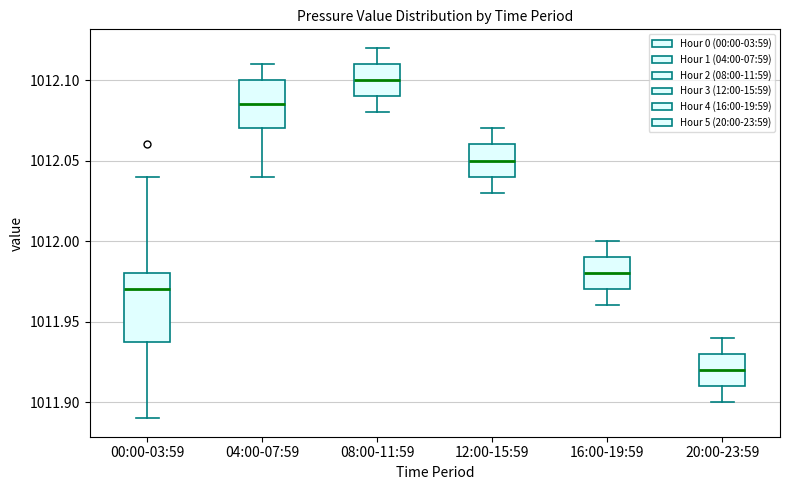

Comparing the boxes themselves (not the whiskers), which one is the tallest?

00:00-03:59